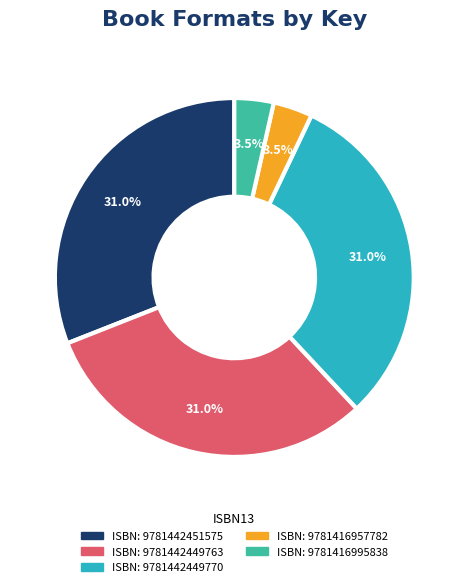

How many segments does this pie chart have?

5